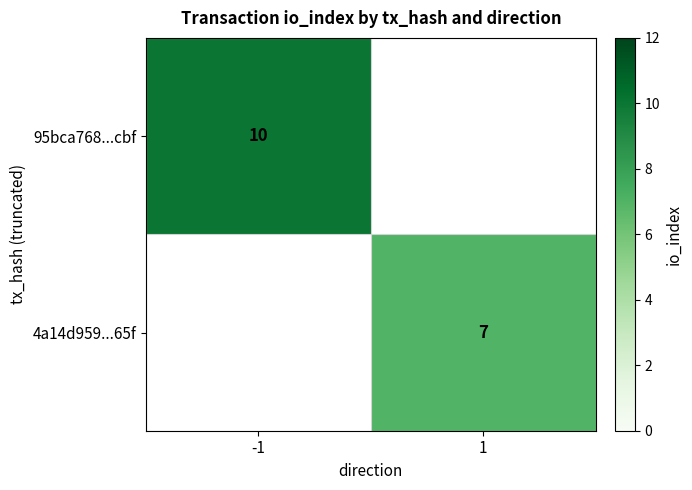

The value of 4a14d959...65f at 1 is 10. True or false?

False